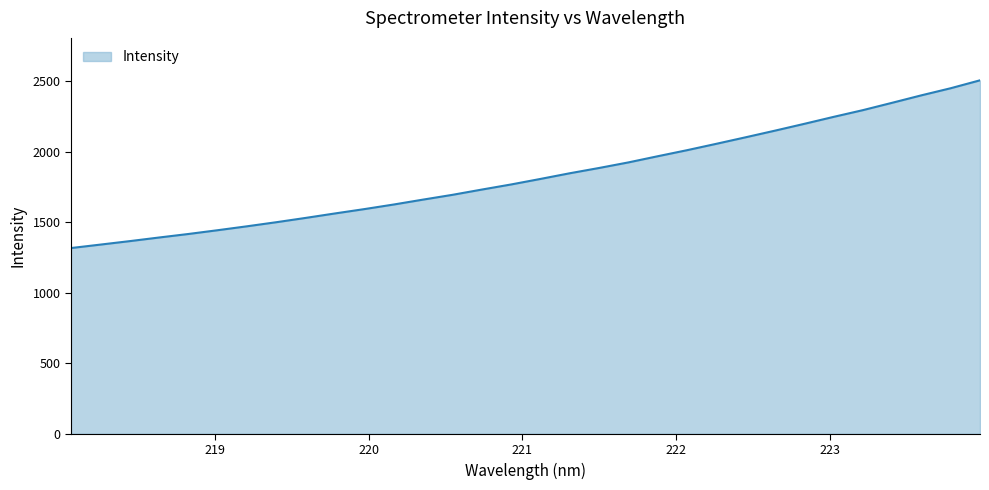

What is the difference between the maximum and minimum values?

1189.3